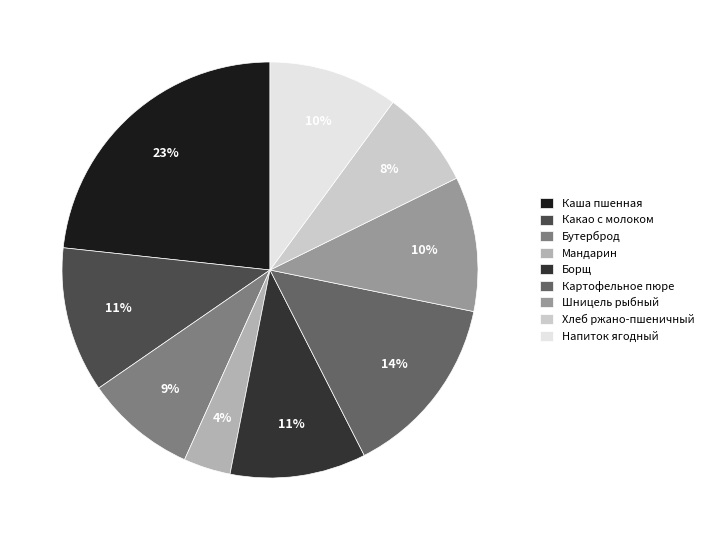

The Какао с молоком slice represents 18% of the pie. True or false?

False